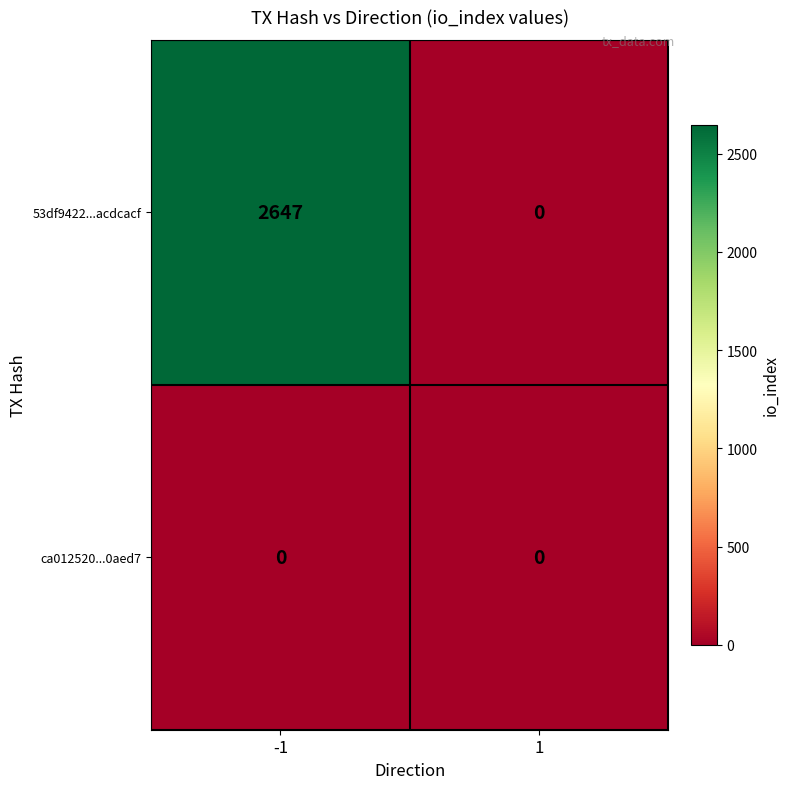

At -1, list the series in order from largest to smallest.

53df9422...acdcacf, ca012520...0aed7